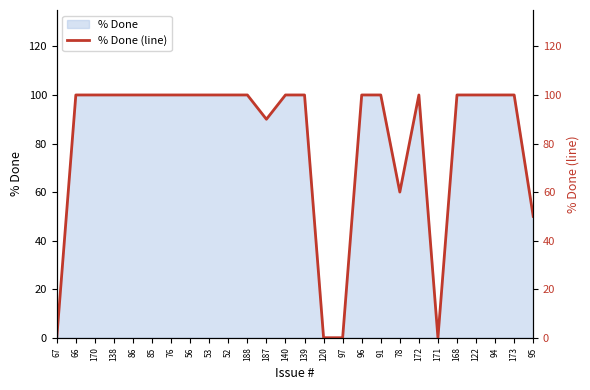

Is it true that the value at 139 is 28?

False